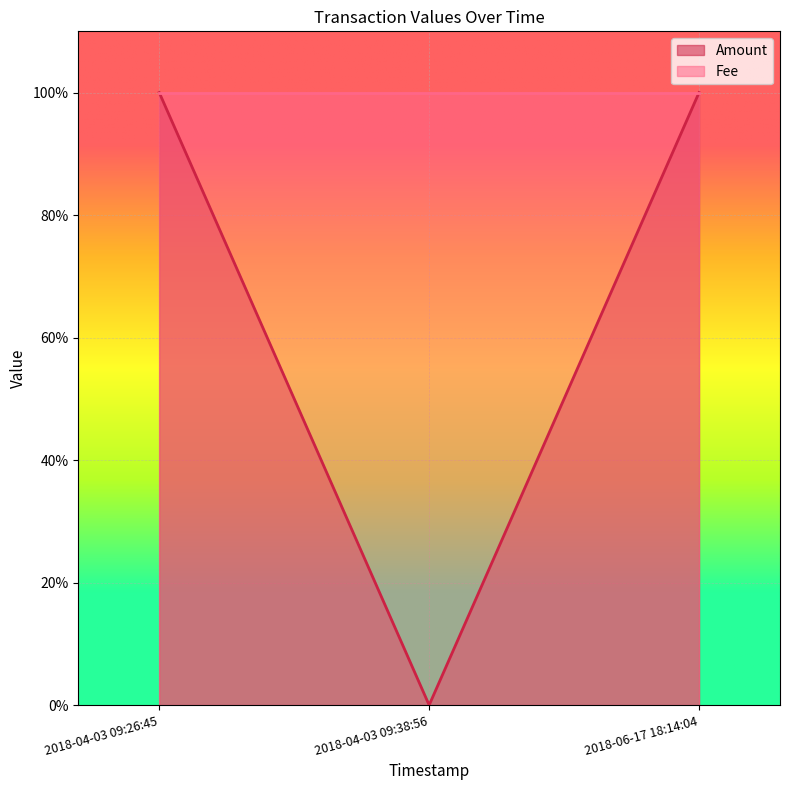

What is the greatest value displayed?

1